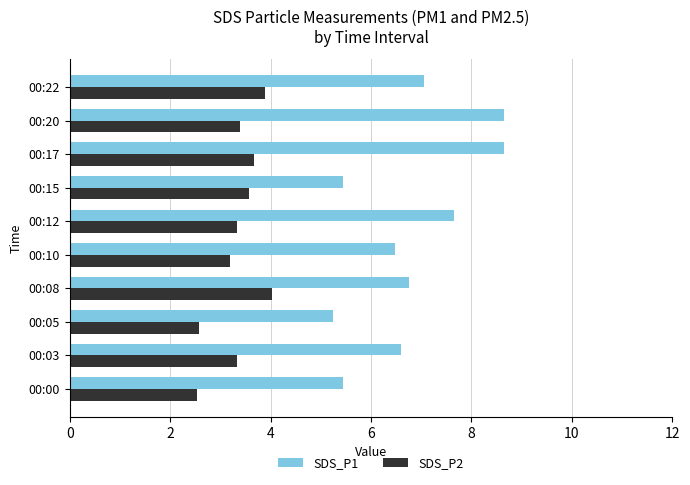

Rank the series by their maximum value, from lowest to highest.

SDS_P2, SDS_P1